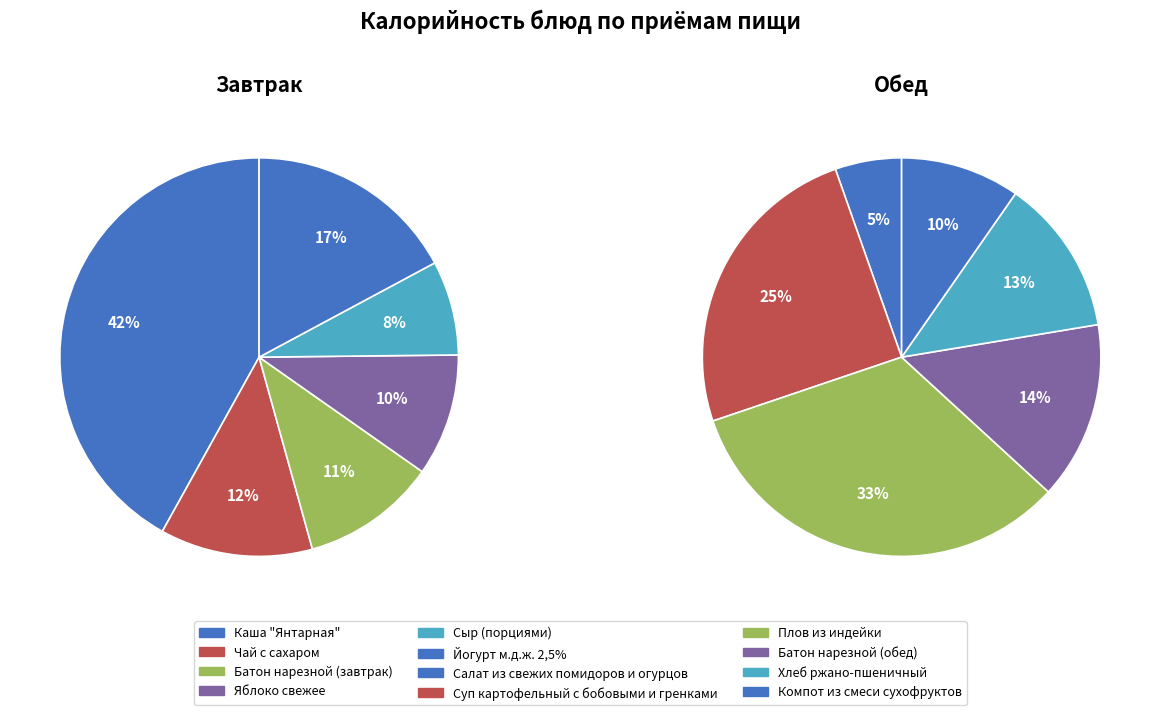

Does any single category account for the majority?

No